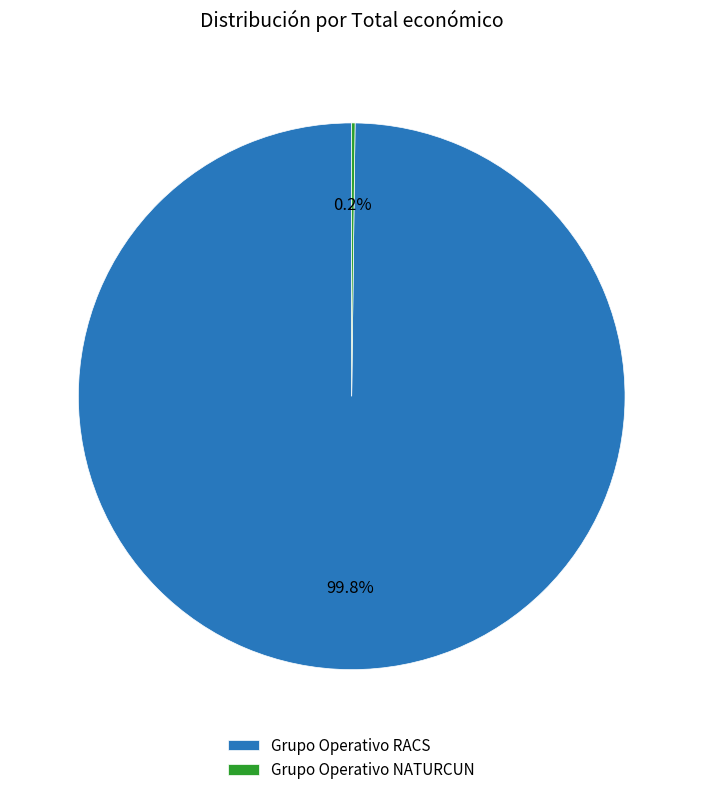

What is the largest slice in the pie chart?

Grupo Operativo RACS